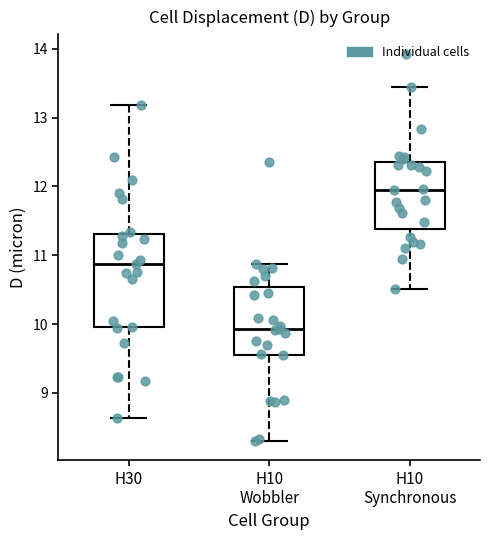

Comparing the boxes themselves (not the whiskers), which one is the tallest?

H30